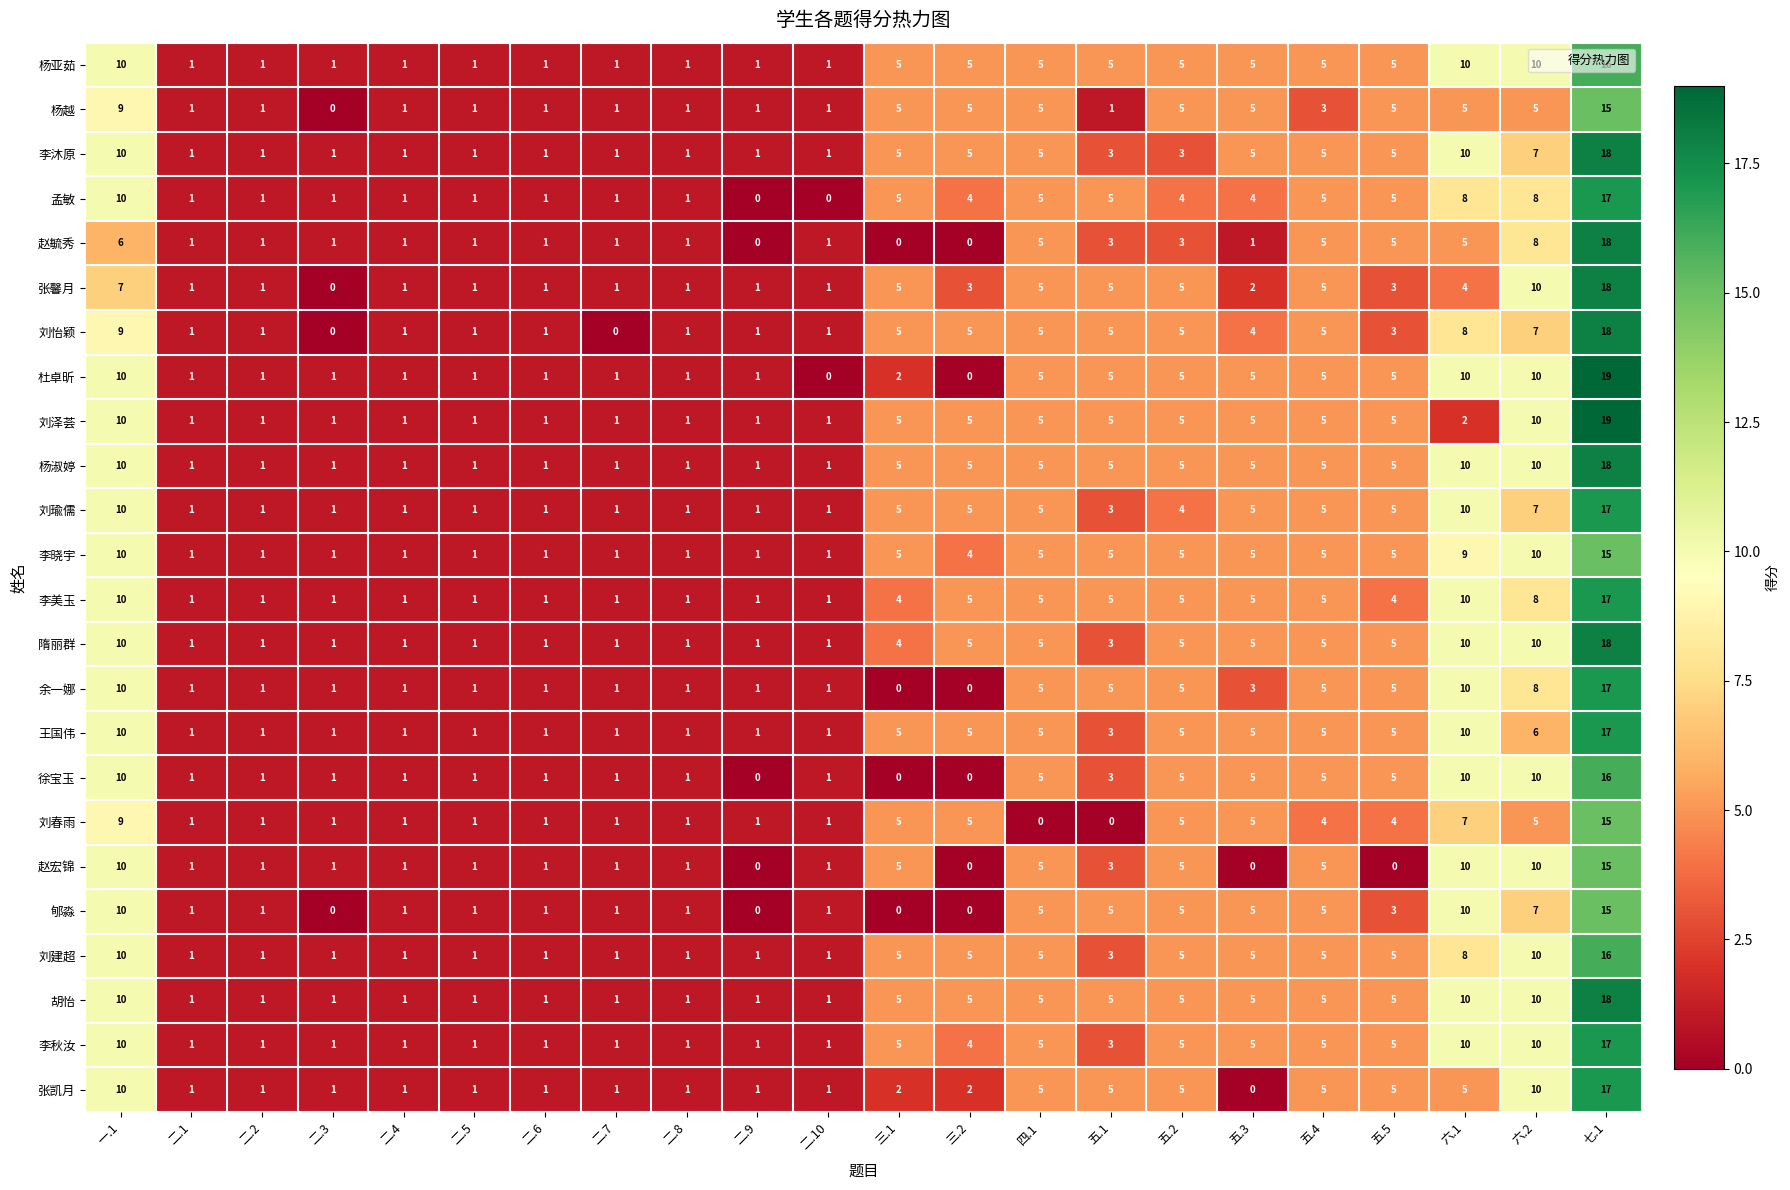

What is the sum of all 杜卓昕 values?

90